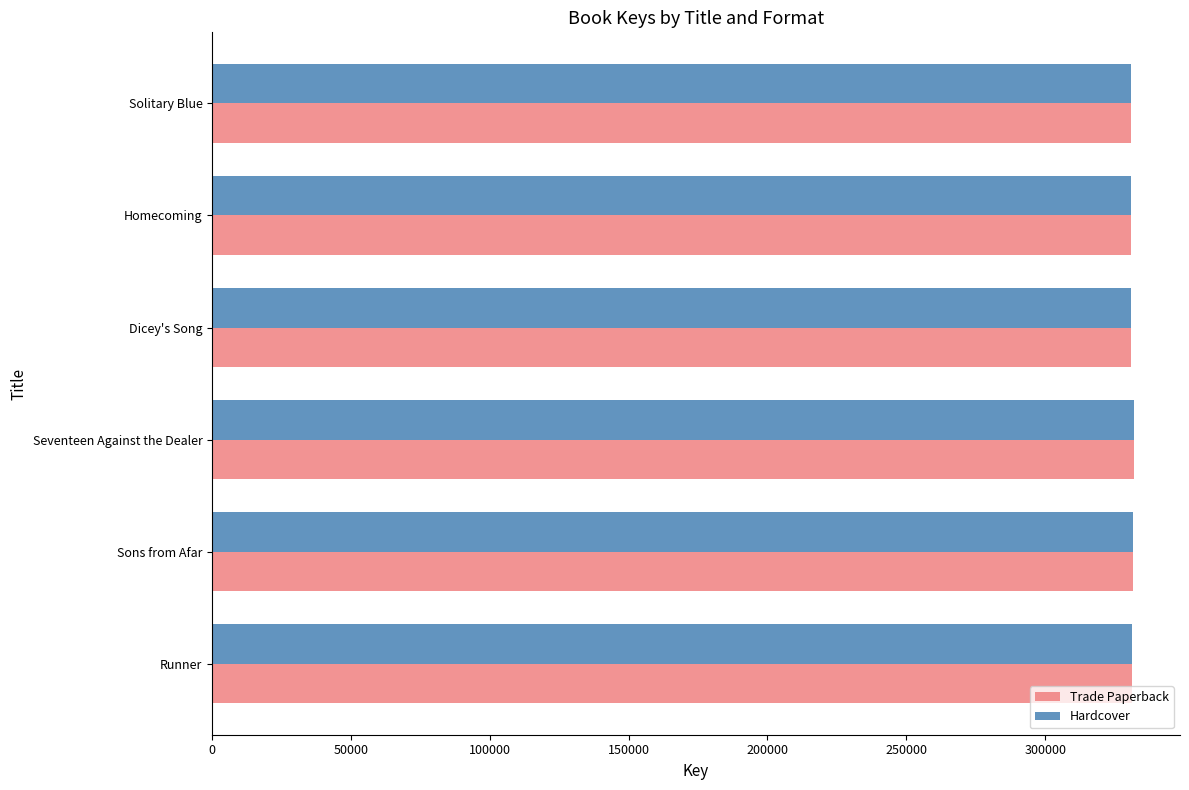

What are all the series names shown in the legend?

Trade Paperback, Hardcover